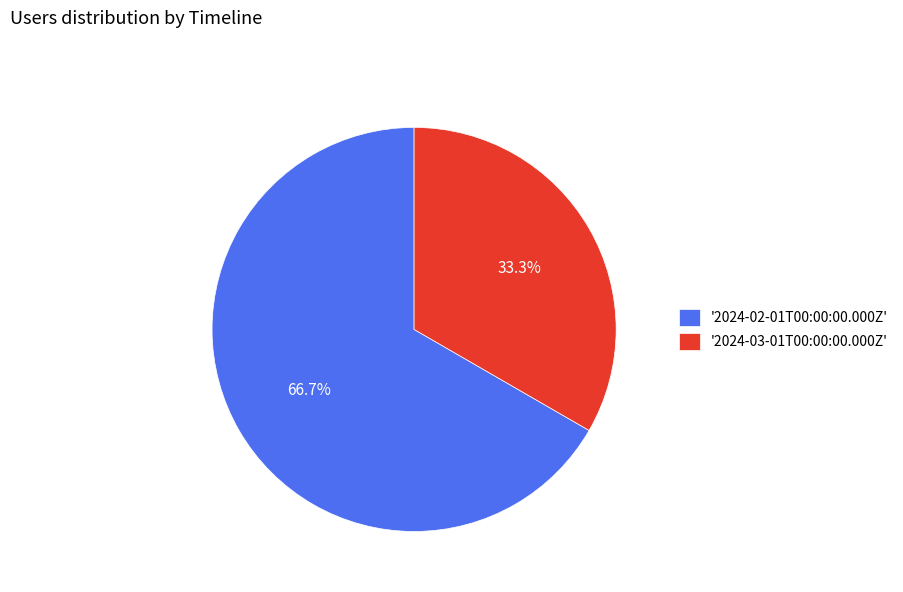

Which slice is the largest?

'2024-02-01T00:00:00.000Z'